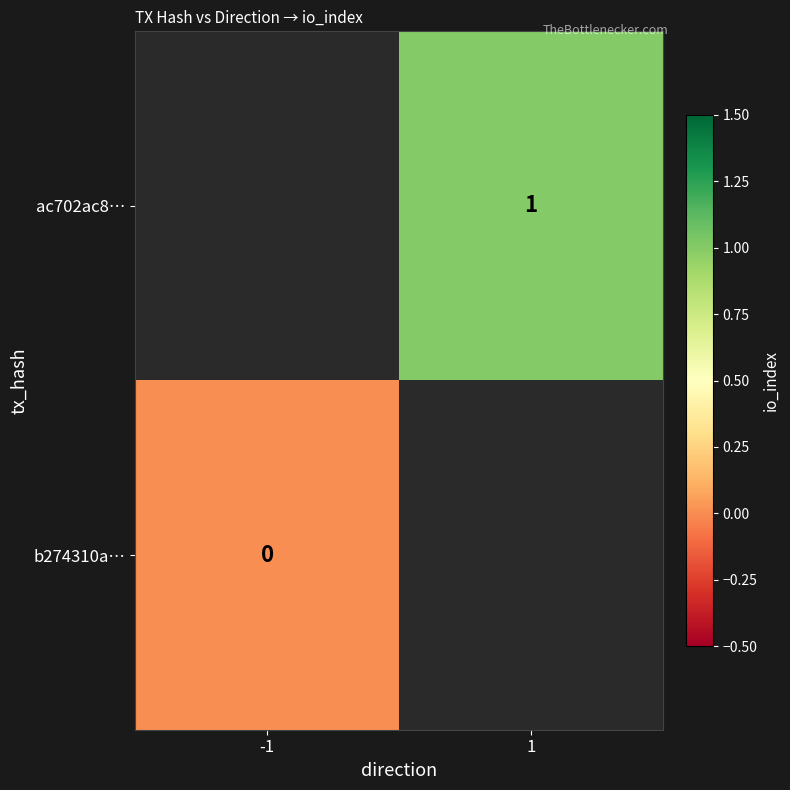

The ac702ac8… series shows 1 at 1. True or false?

True